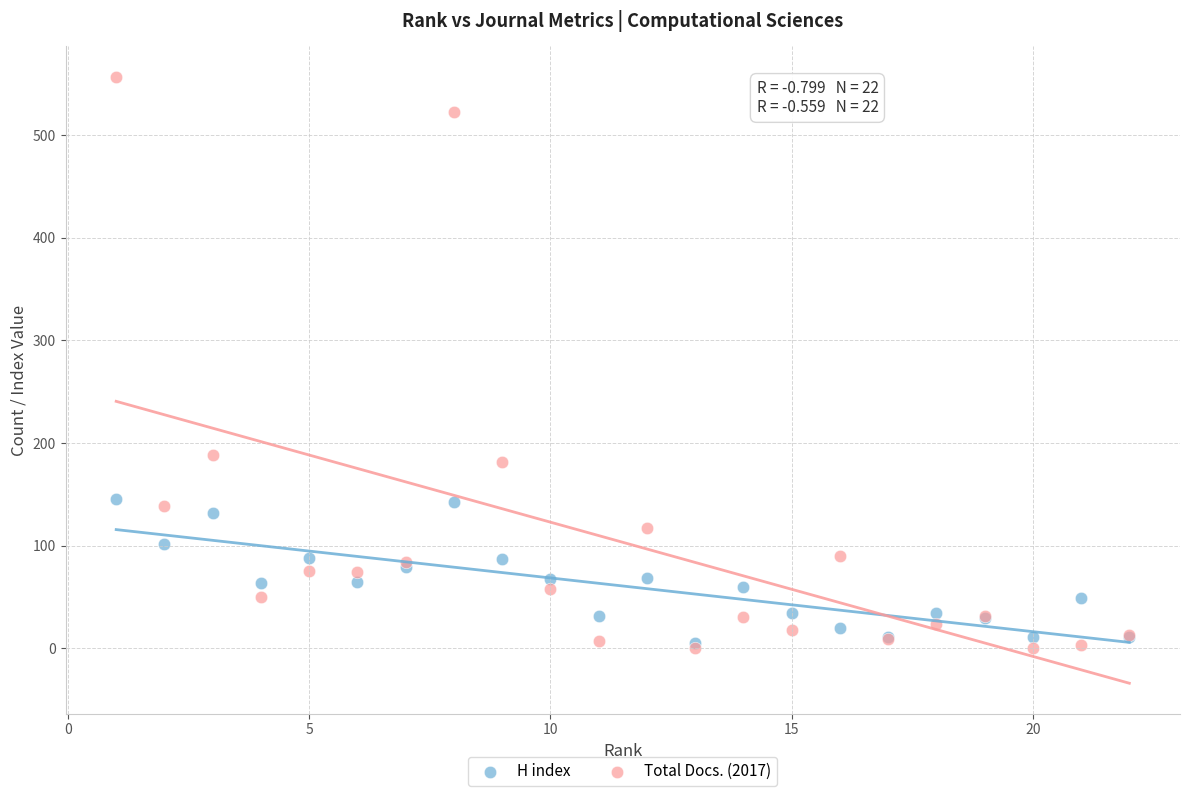

Across all series, what Y value is closest to 278?

188